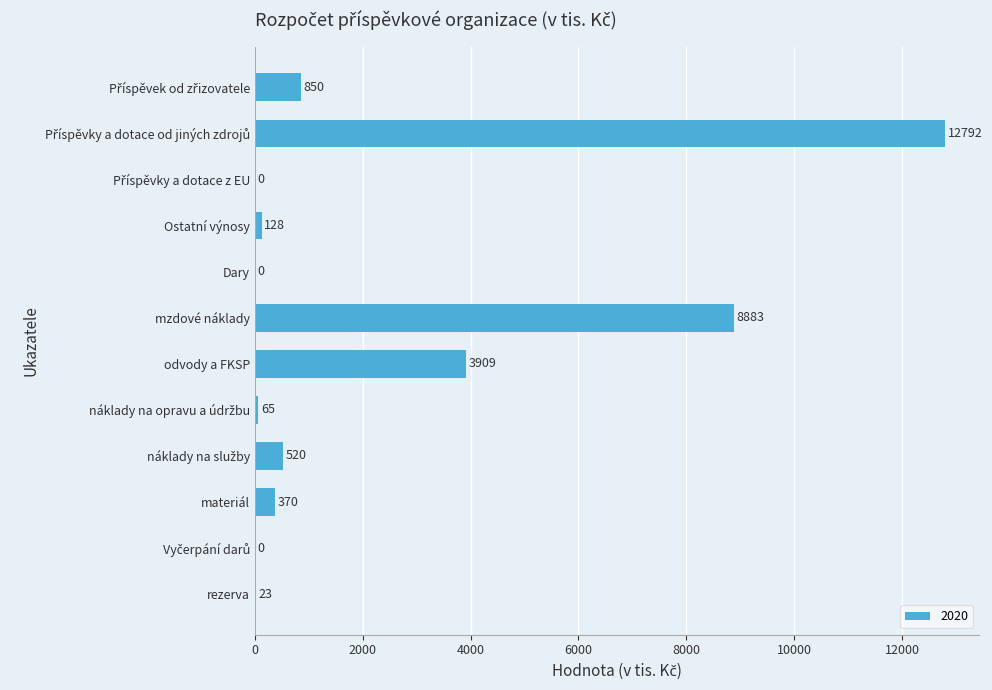

What is the sum of all values?

27540